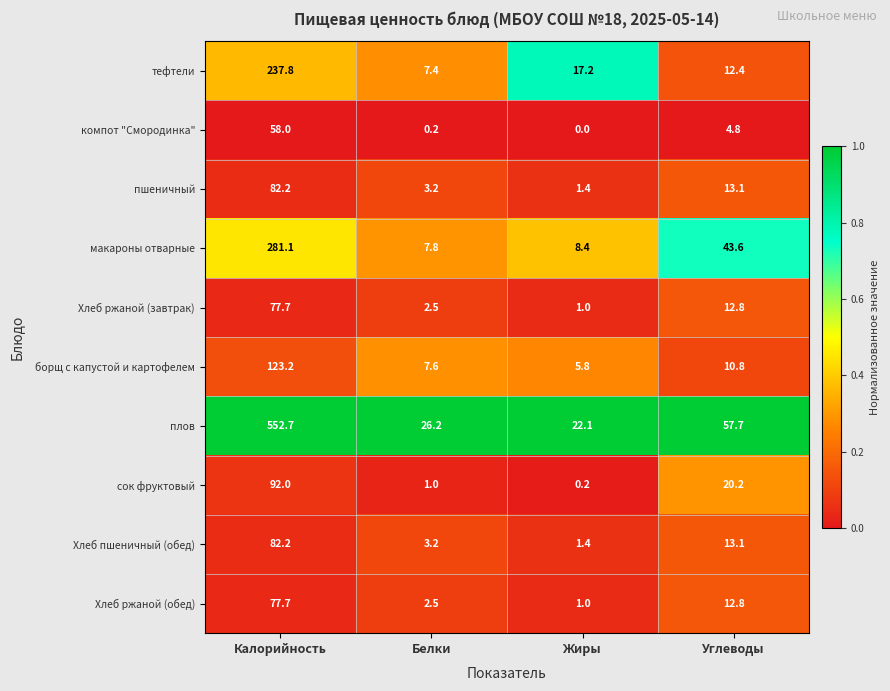

What is the lowest value of the Хлеб ржаной (обед) series?

1.0